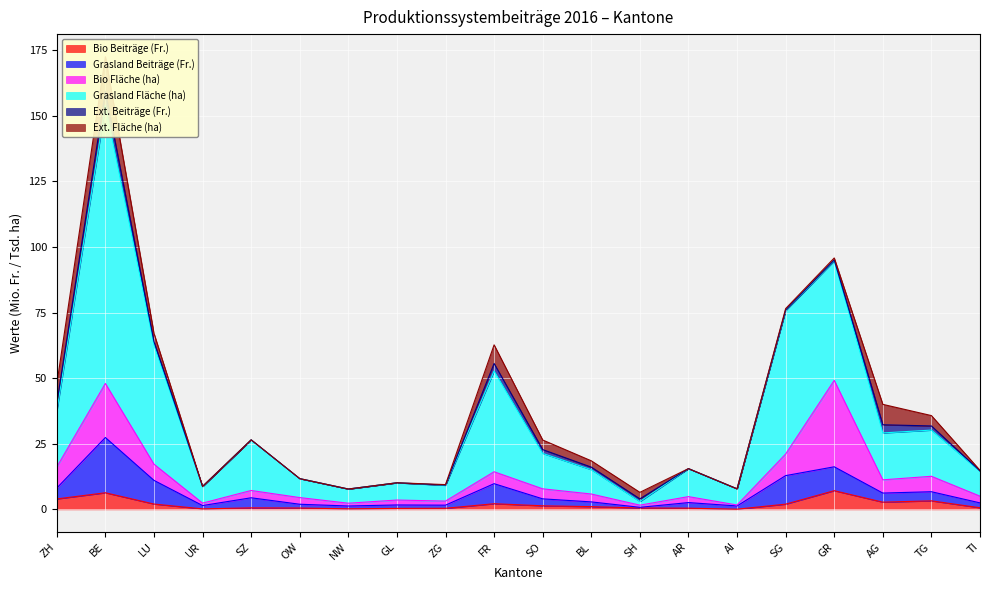

What is the maximum value for Bio Beiträge (Fr.)?

7.1